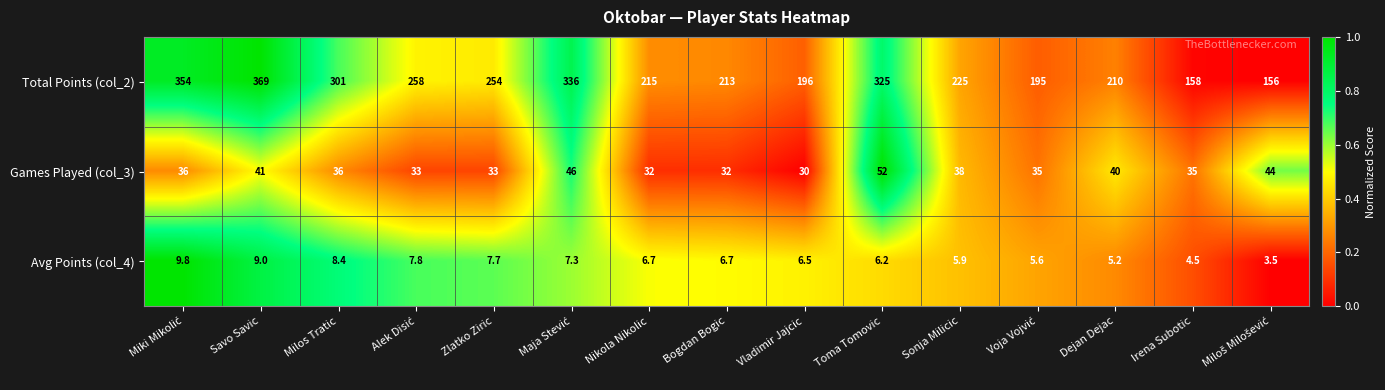

How many values in the Avg Points (col_4) series are below 6?

5